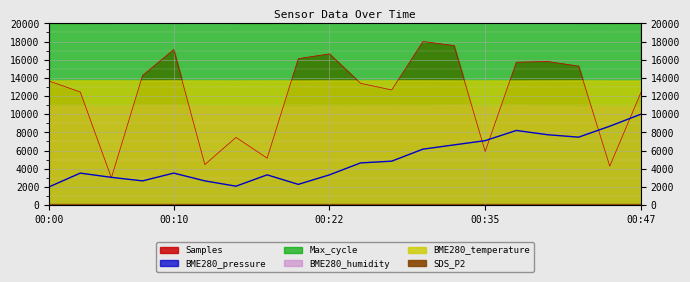

What is the value of the Max_cycle point at the 13th from the left?

20051.0